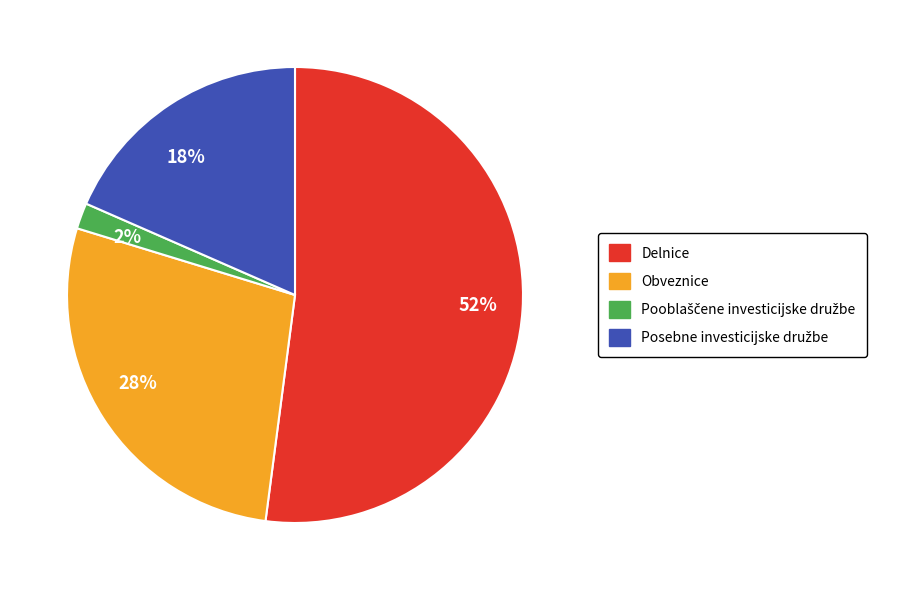

Is there any slice that represents more than half of the pie?

Yes